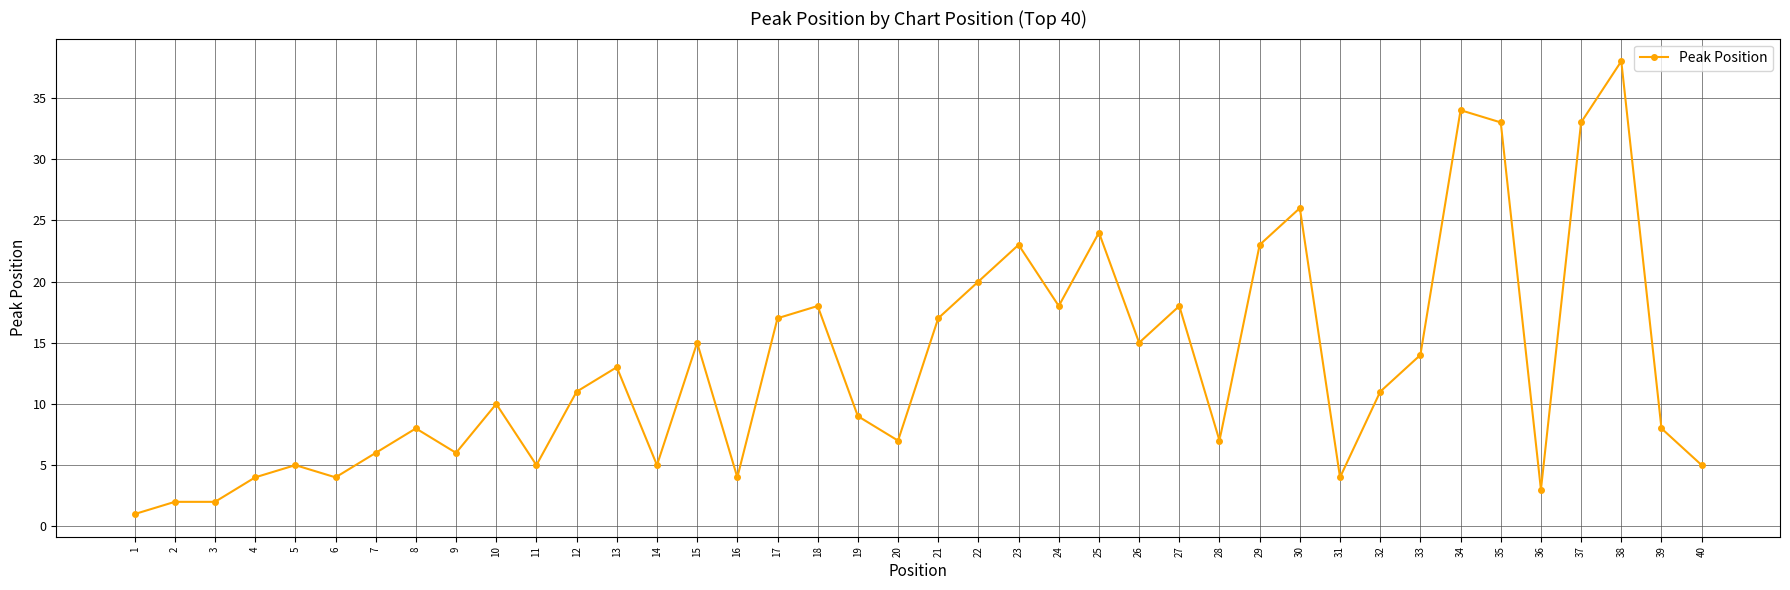

What is the value of the 23rd point from the left?

23